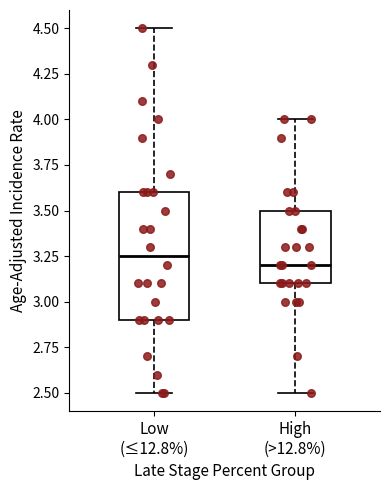

Reading left to right, transcribe this box plot: for each box, give where its median line is, the range the box spans, and where its two whiskers end, as read against the y-axis. The values are not printed on the chart, so give them approximately, as read against the axis.

Low (≤12.8%): median 3.25, box 2.90 to 3.60, whiskers 2.50 to 4.50
High (>12.8%): median 3.20, box 3.10 to 3.50, whiskers 2.50 to 4.00